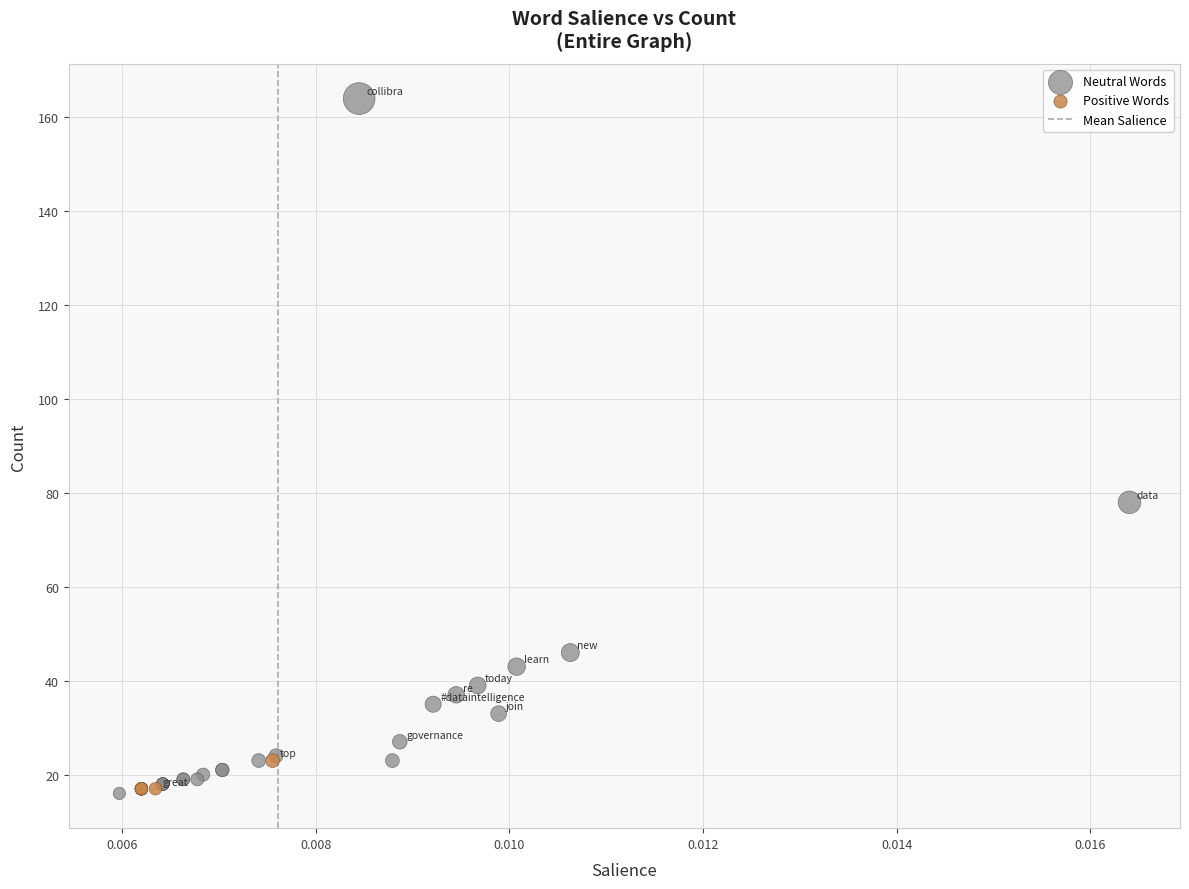

Which series has the largest Y range (max minus min)?

Neutral Words